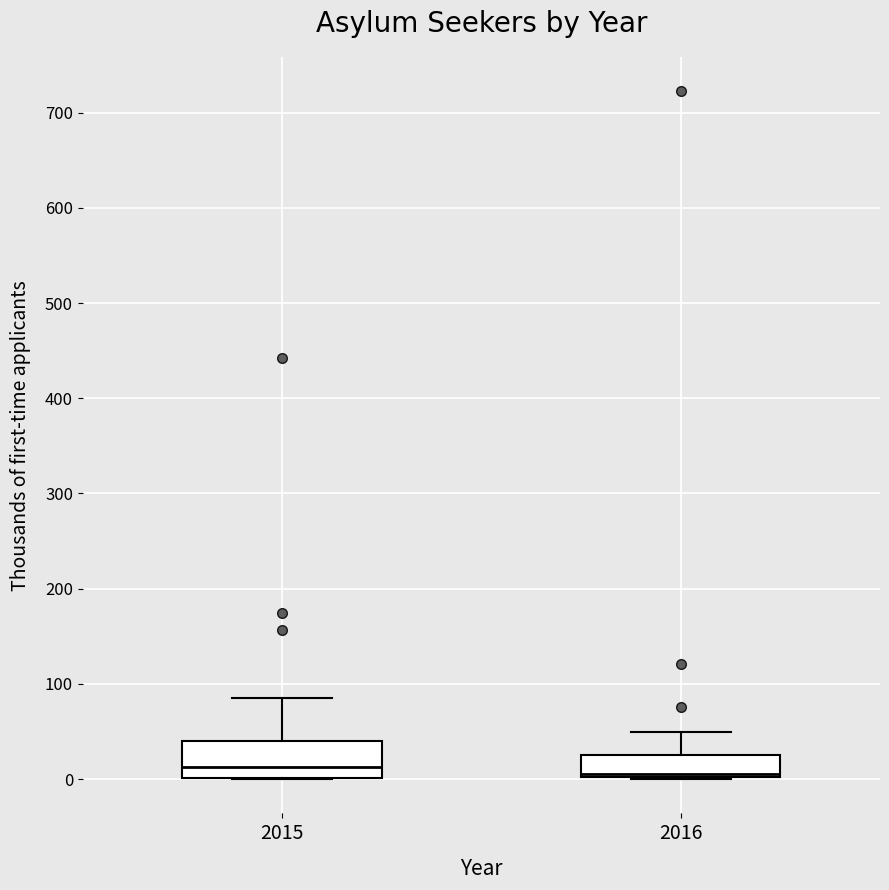

Reading left to right, read every box against the y-axis: the position of its median line, the range the box covers, and the ends of its whiskers. The values are not printed on the chart, so give them approximately, as read against the axis.

2015: median 10, box 0 to 40, whiskers 0 to 90
2016: median 10, box 0 to 20, whiskers 0 to 50